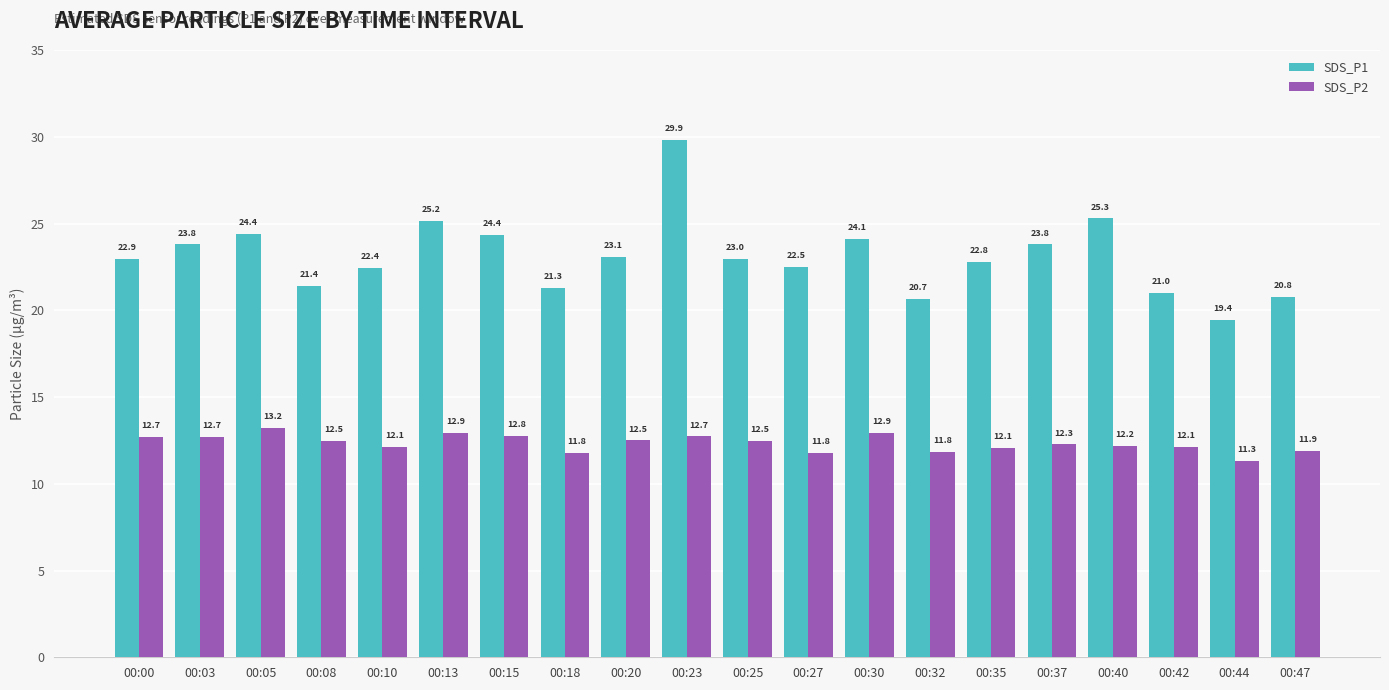

Which series has the largest range (max minus min)?

SDS_P1